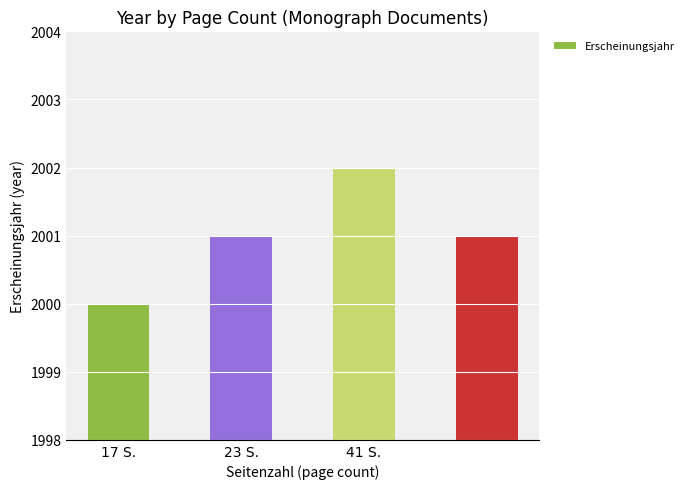

What is the minimum value shown in the chart?

2000